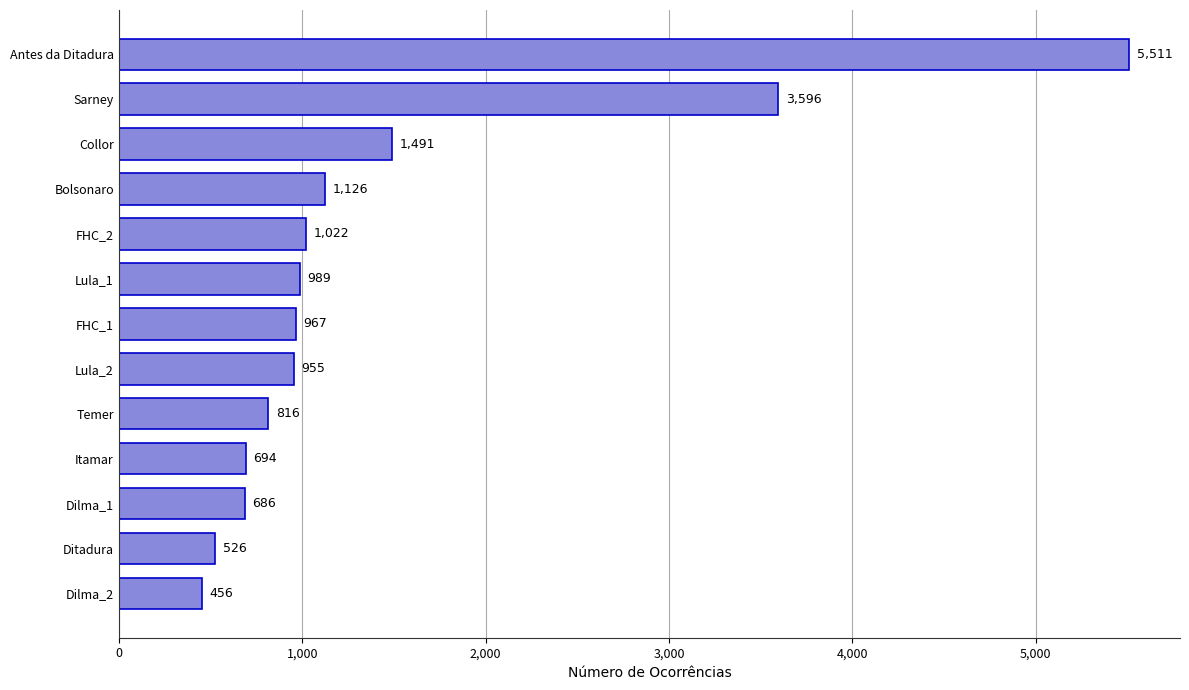

What is the average value?

1449